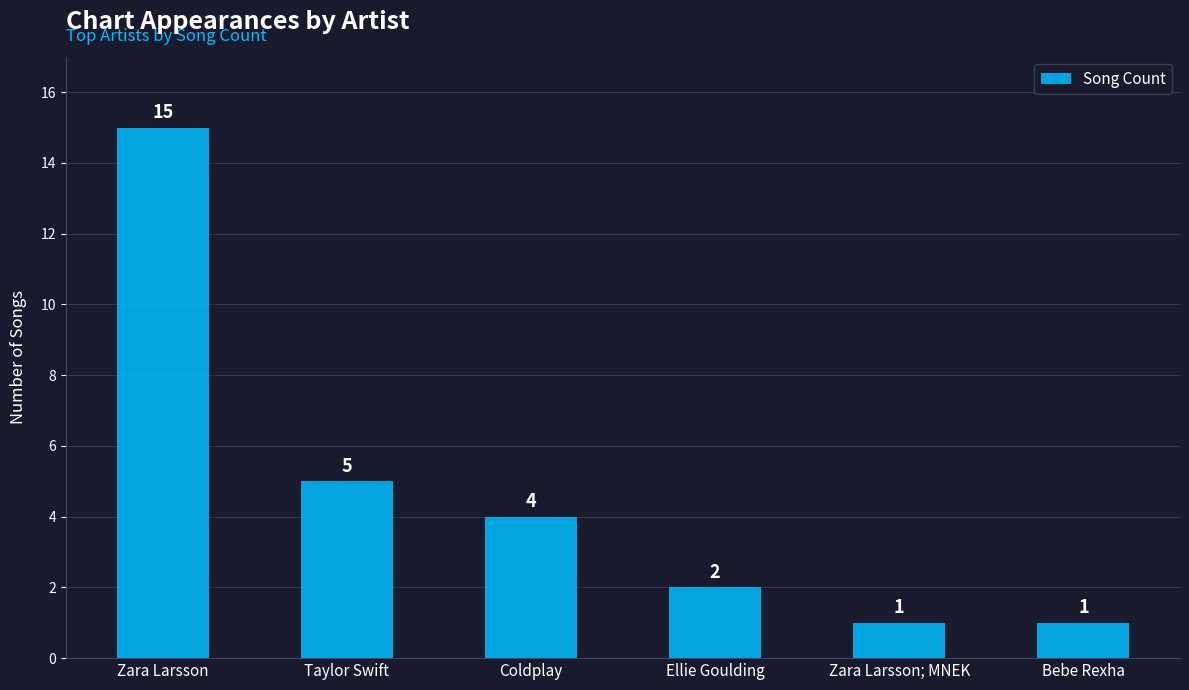

Reading left to right, list all the values displayed in this chart.

15	5	4	2	1	1